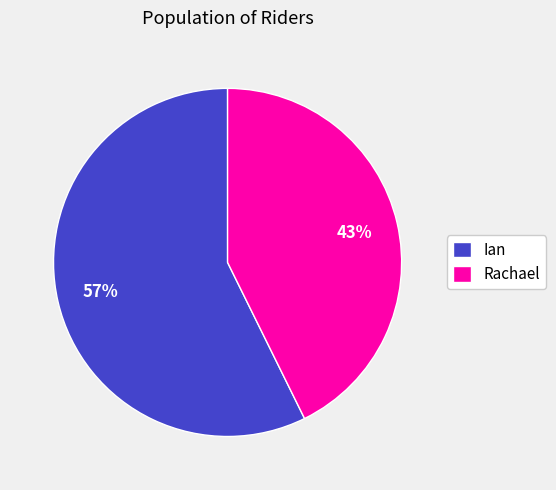

Which slice is the largest?

Ian